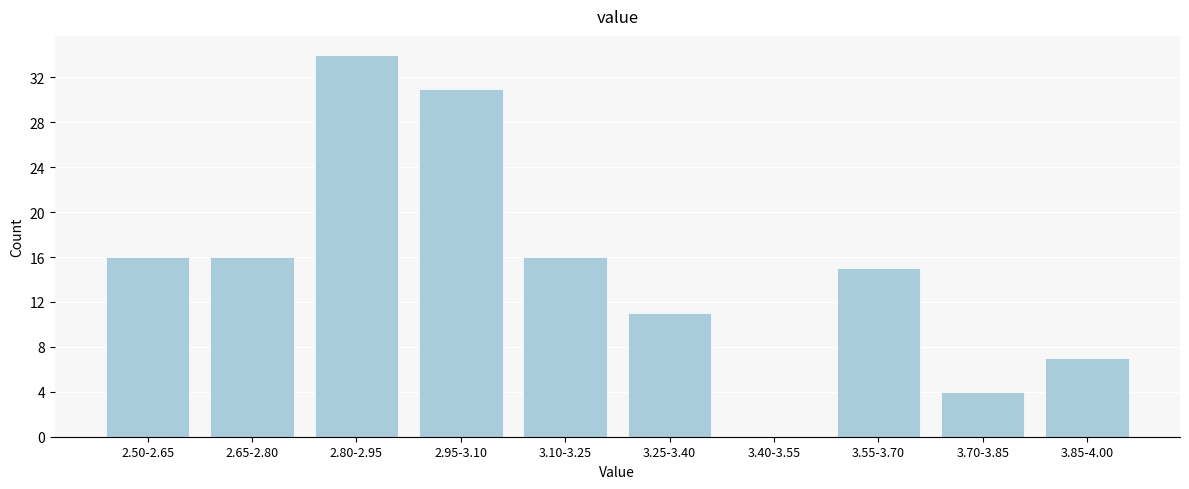

Reading left to right, transcribe all the data shown in this chart.

2.50-2.65=16	2.65-2.80=16	2.80-2.95=34	2.95-3.10=31	3.10-3.25=16	3.25-3.40=11	3.40-3.55=0	3.55-3.70=15	3.70-3.85=4	3.85-4.00=7